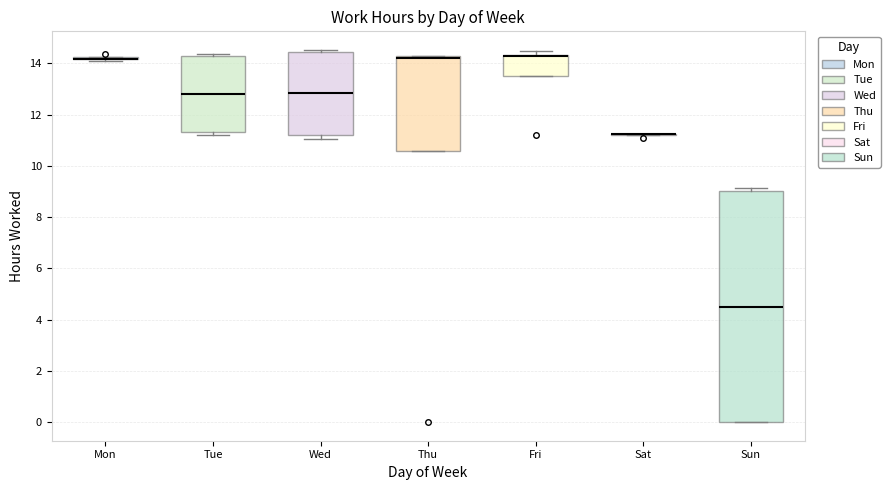

Reading left to right, transcribe this box plot: for each box, give where its median line is, the range the box spans, and where its two whiskers end, as read against the y-axis. The values are not printed on the chart, so give them approximately, as read against the axis.

Mon: box collapsed to a line at 14.2, whiskers 14.0 to 14.2
Tue: median 12.8, box 11.4 to 14.2, whiskers 11.2 to 14.4
Wed: median 12.8, box 11.2 to 14.4, whiskers 11.0 to 14.6
Thu: median 14.2 (just below the box's upper edge), box 10.6 to 14.2, whiskers 10.6 to 14.2
Fri: median 14.2 (drawn on the box's upper edge), box 13.4 to 14.4, whiskers 13.4 to 14.4 (just above the box's upper edge)
Sat: box collapsed to a line at 11.2, whiskers 11.2 to 11.2
Sun: median 4.4, box 0.0 to 9.0, whiskers 0.0 to 9.2